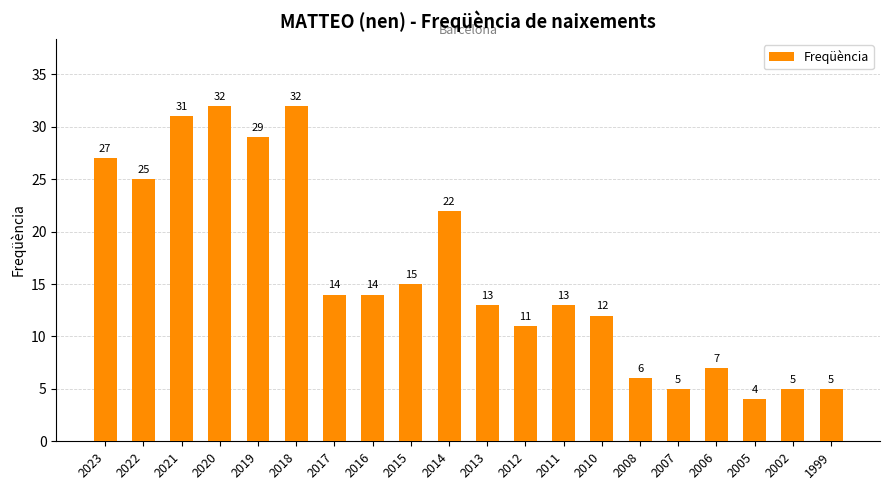

The value at 2018 is 11. True or false?

False